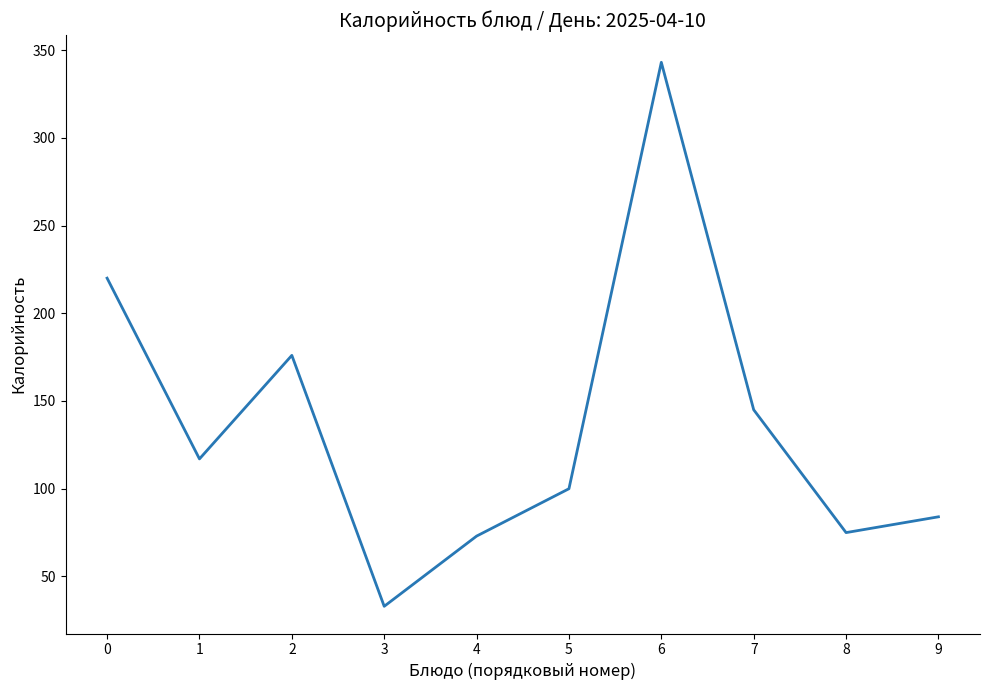

What is the minimum value shown in the chart?

33